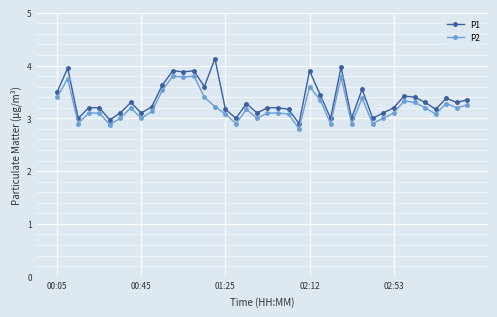

Does the chart display data point markers on the line(s)?

Yes